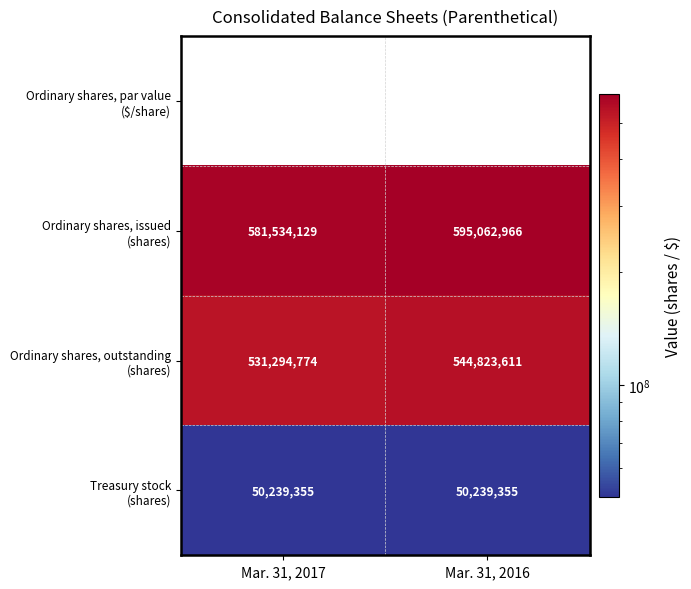

What is the total value across all series at Mar. 31, 2017?

1163068258